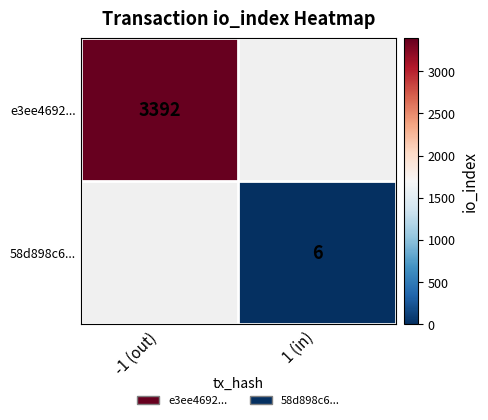

The value of e3ee4692... at -1 (out) is 3392. True or false?

True